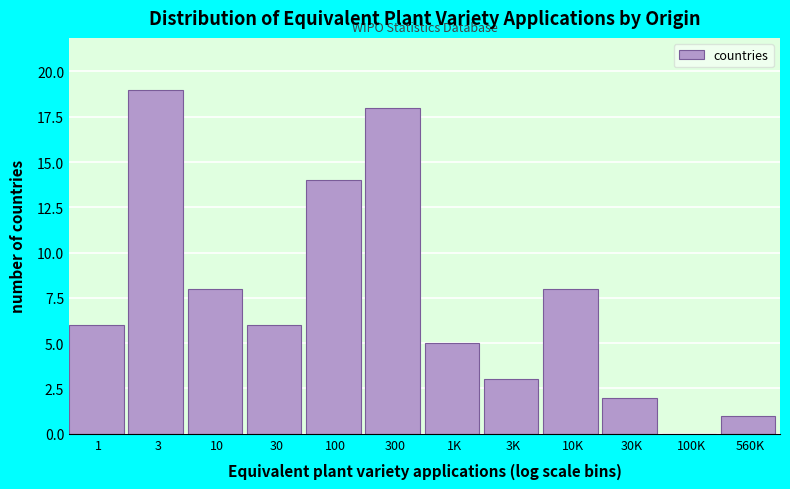

Reading left to right, what are all the values shown in this chart?

1=6	3=19	10=8	30=6	100=14	300=18	1K=5	3K=3	10K=8	30K=2	100K=0	560K=1